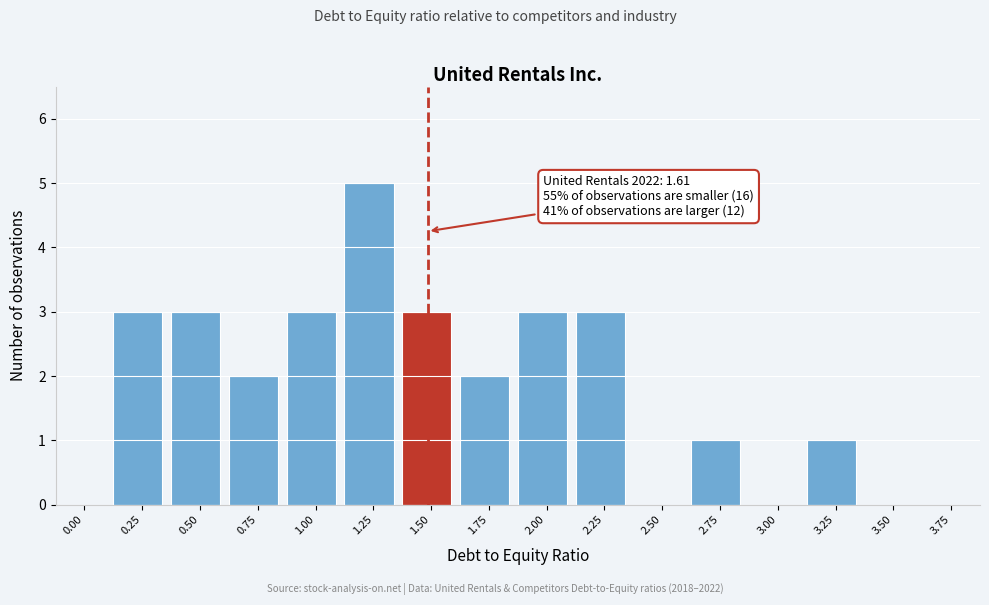

Reading left to right, extract all data points from this chart.

0.00=0	0.25=3	0.50=3	0.75=2	1.00=3	1.25=5	1.50=3	1.75=2	2.00=3	2.25=3	2.50=0	2.75=1	3.00=0	3.25=1	3.50=0	3.75=0